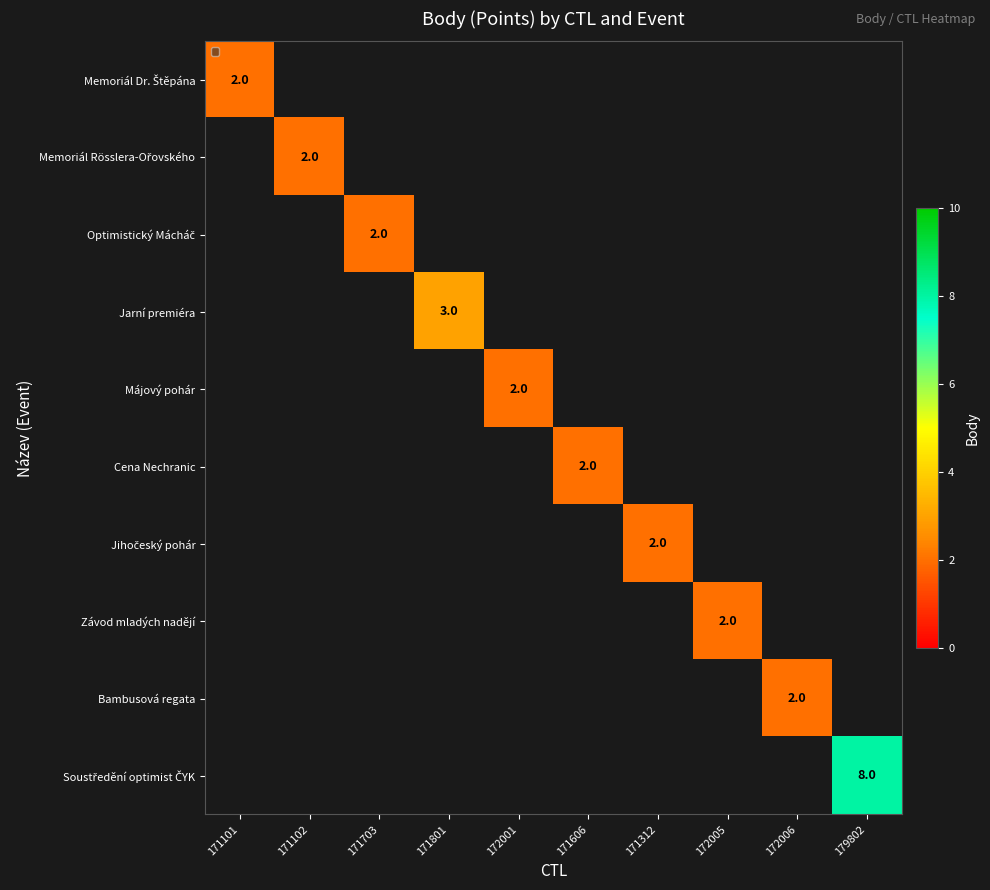

Is it true that Závod mladých nadějí equals 2 at 172005?

True